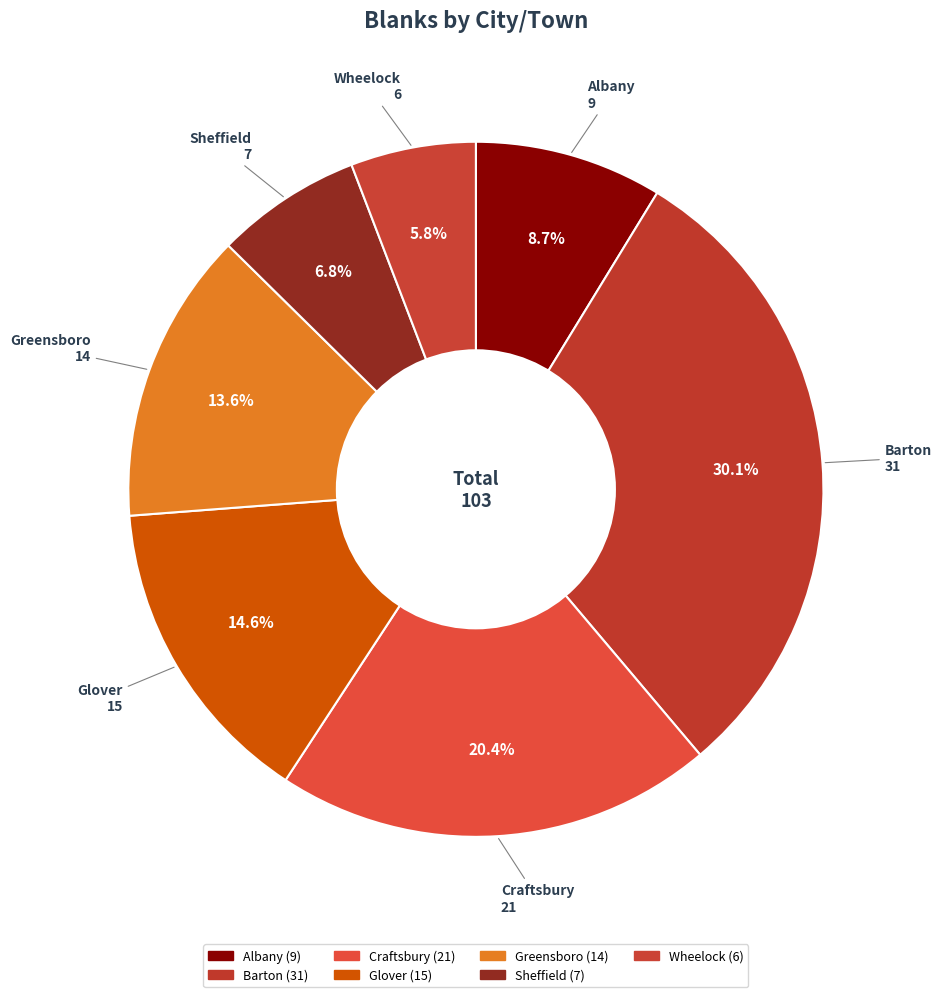

Is there a majority slice in this chart?

No